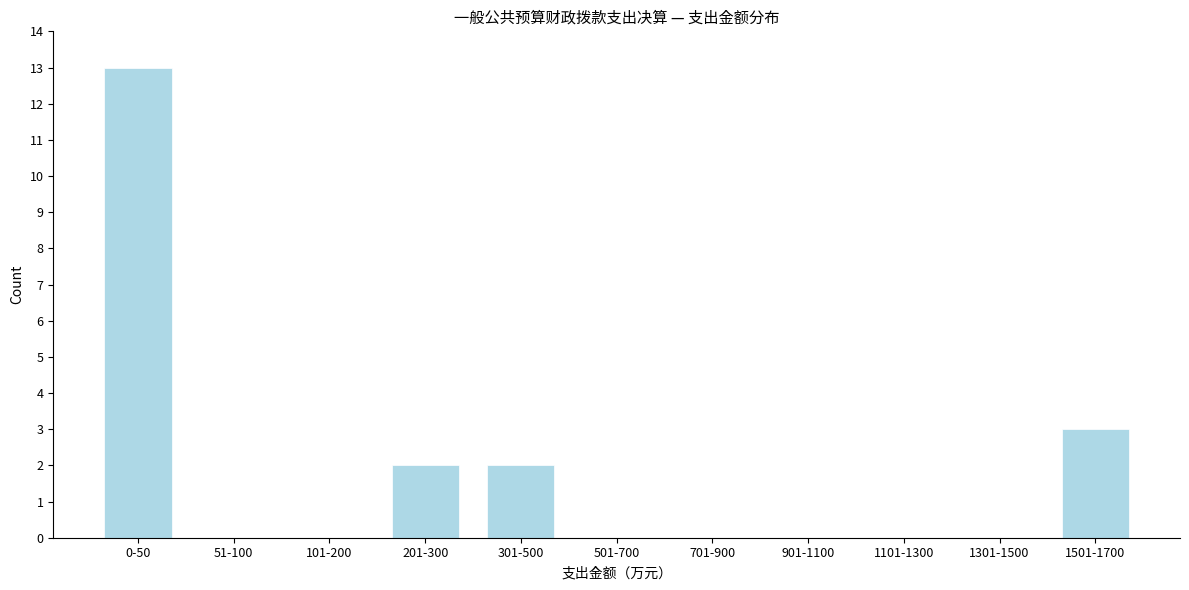

Reading right to left, transcribe all the data shown in this chart.

1501-1700=3	1301-1500=0	1101-1300=0	901-1100=0	701-900=0	501-700=0	301-500=2	201-300=2	101-200=0	51-100=0	0-50=13